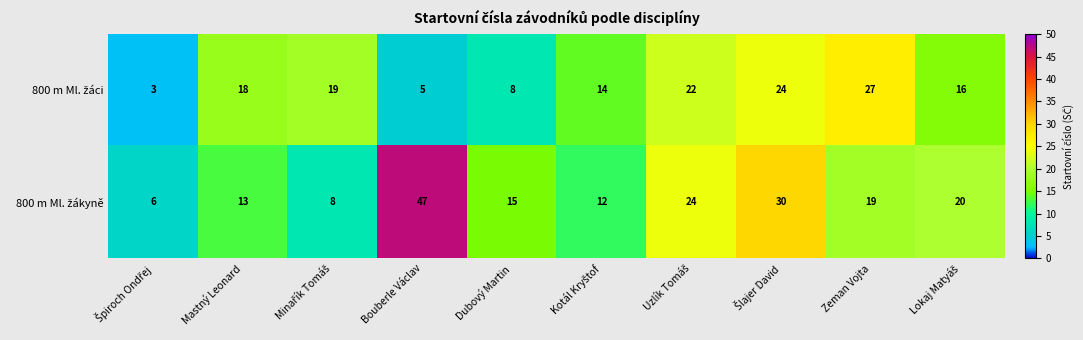

What is the minimum value shown in the chart?

3